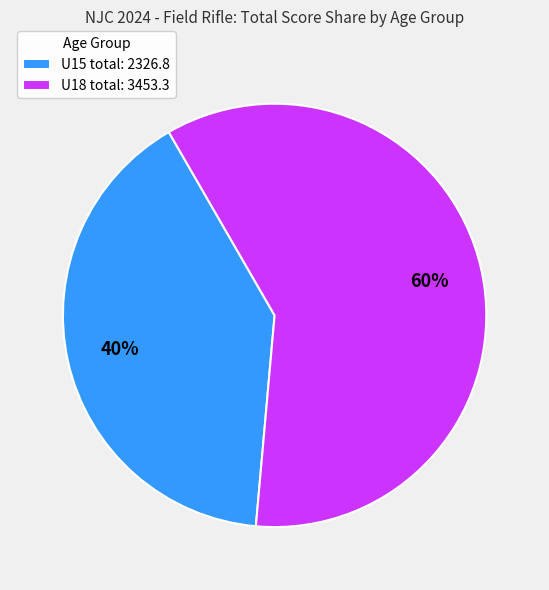

What percentage is the U15 total: 2326.8 slice, to the nearest percent?

40%